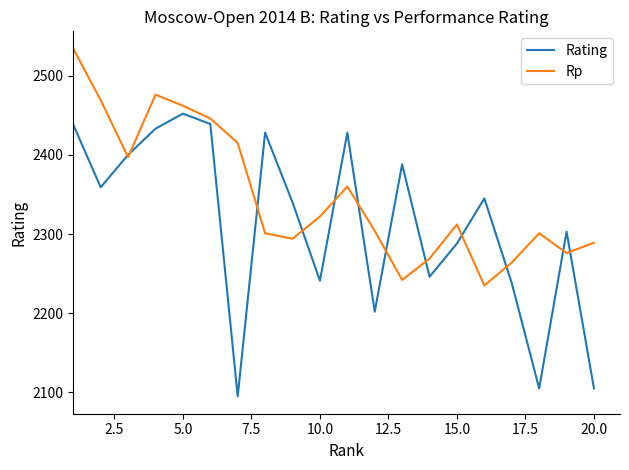

Rank the series by their maximum value, from highest to lowest.

Rp, Rating